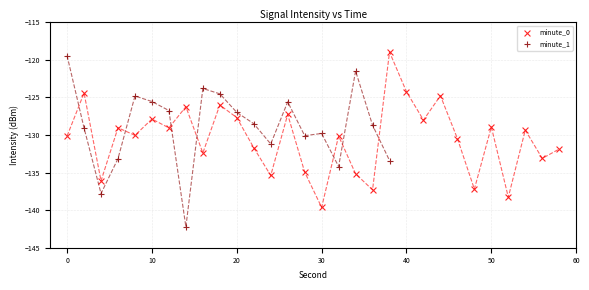

Which series contains the highest Y value?

minute_0